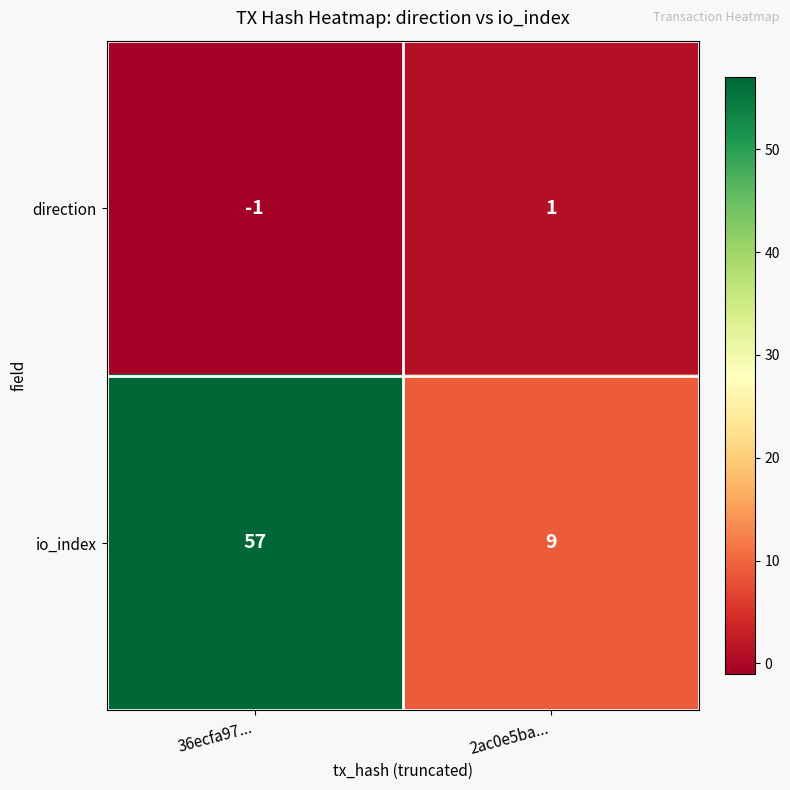

At which category is the sum across all series the highest?

36ecfa97...